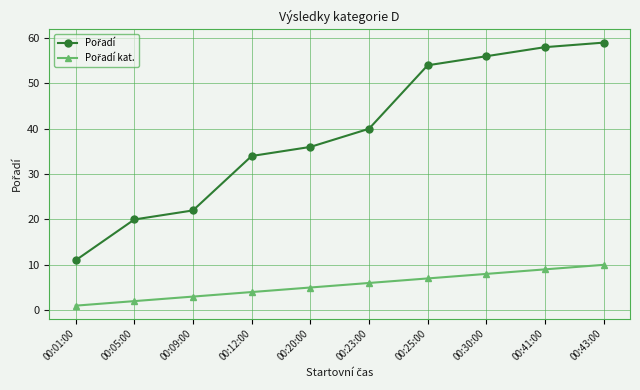

Which label corresponds to the largest value in the chart?

00:43:00